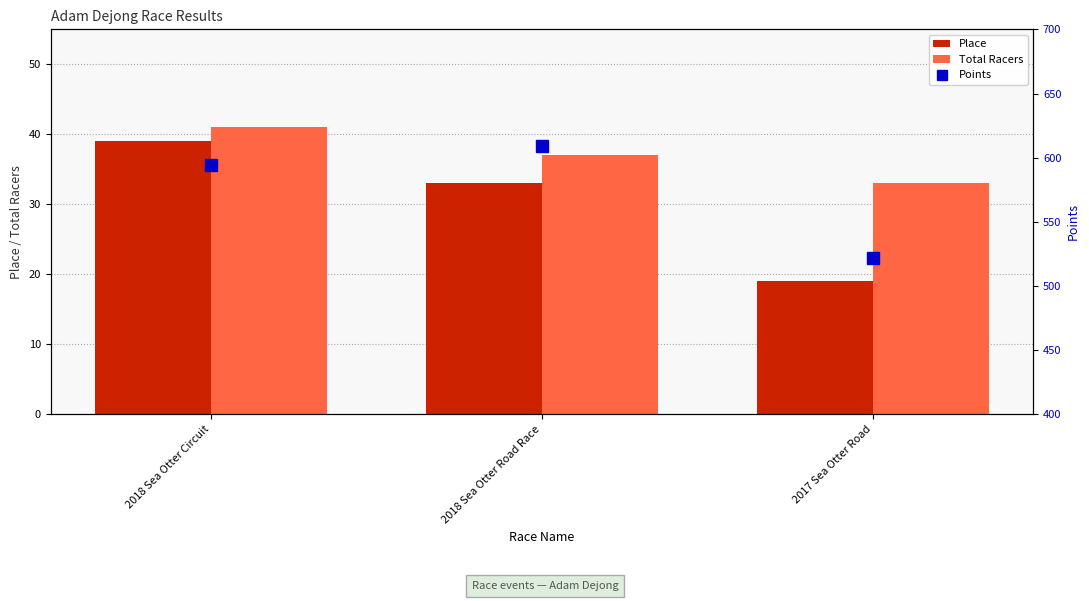

What is the label of the 3rd bar from the left?

2017 Sea Otter Road